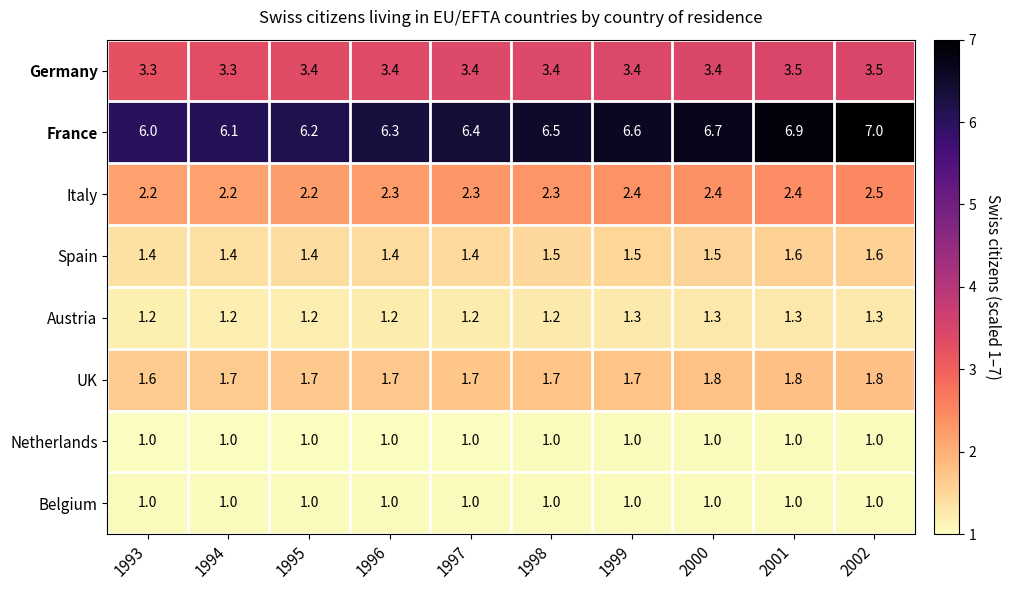

What is the total value across all series at 1995?

18.1